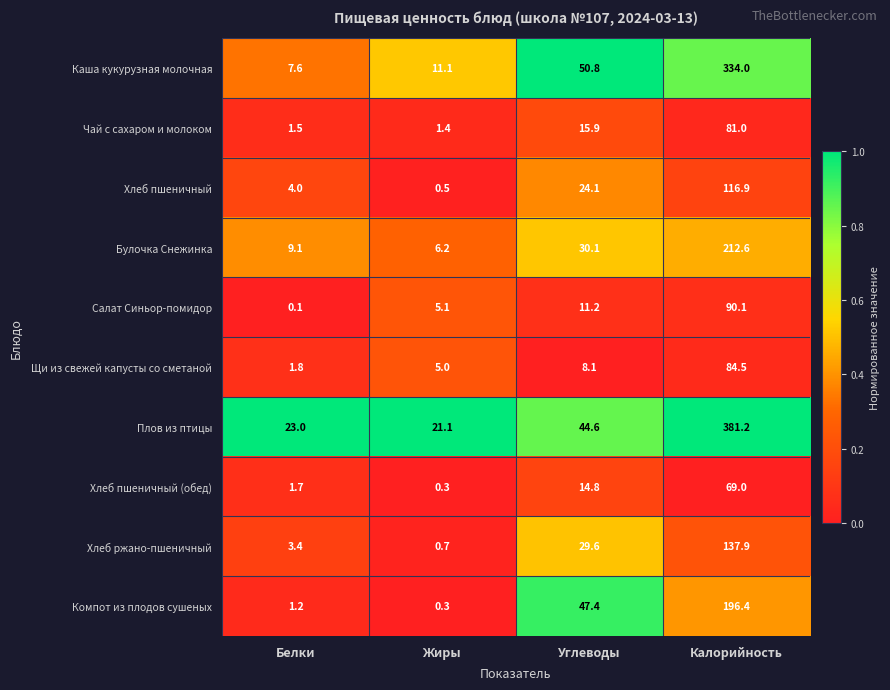

What is the average value of the Компот из плодов сушеных series?

61.3